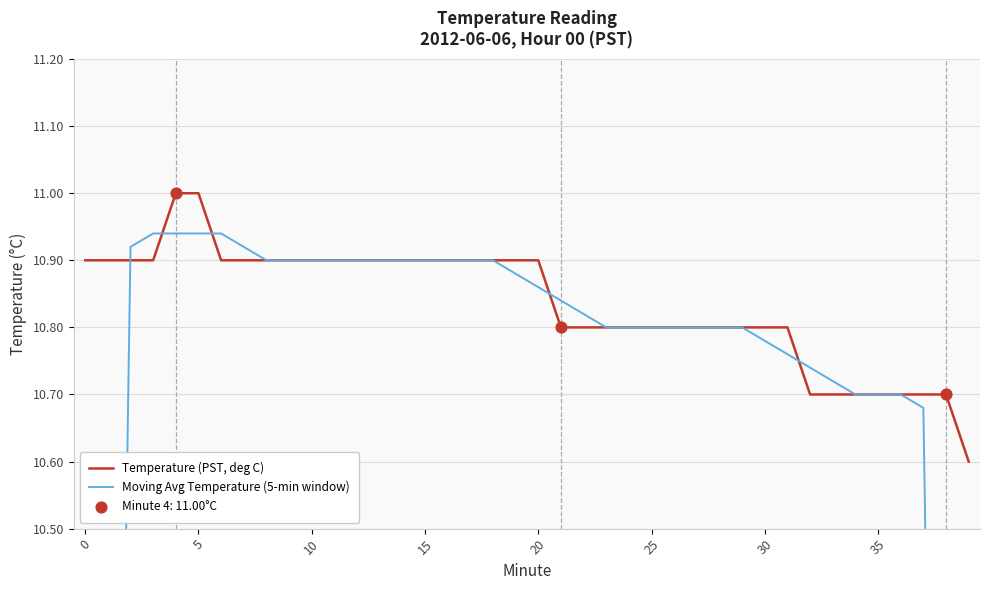

Which series has the largest total across all categories?

Temperature (PST, deg C)